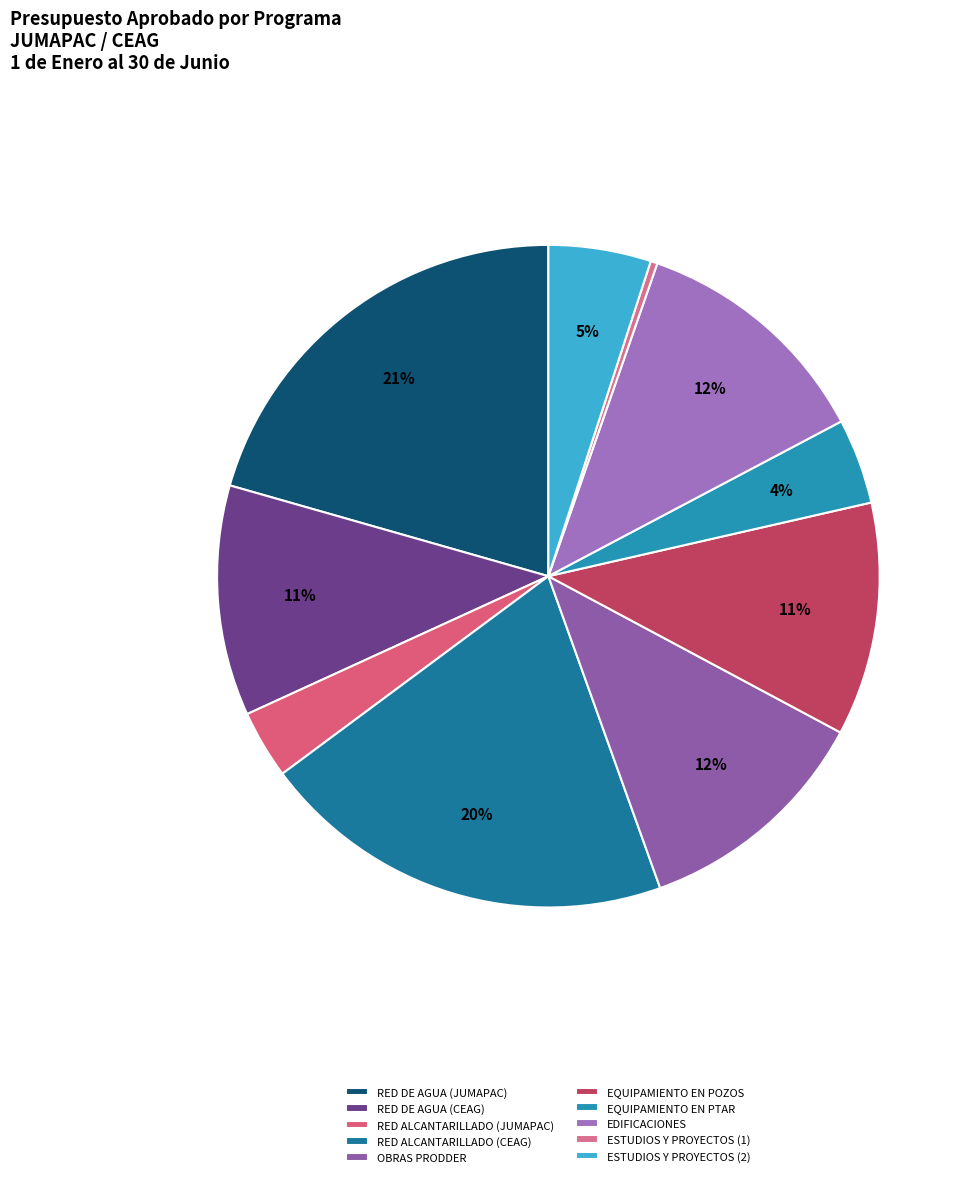

What is the change in value from EQUIPAMIENTO EN PTAR to EDIFICACIONES?

+1396706.0